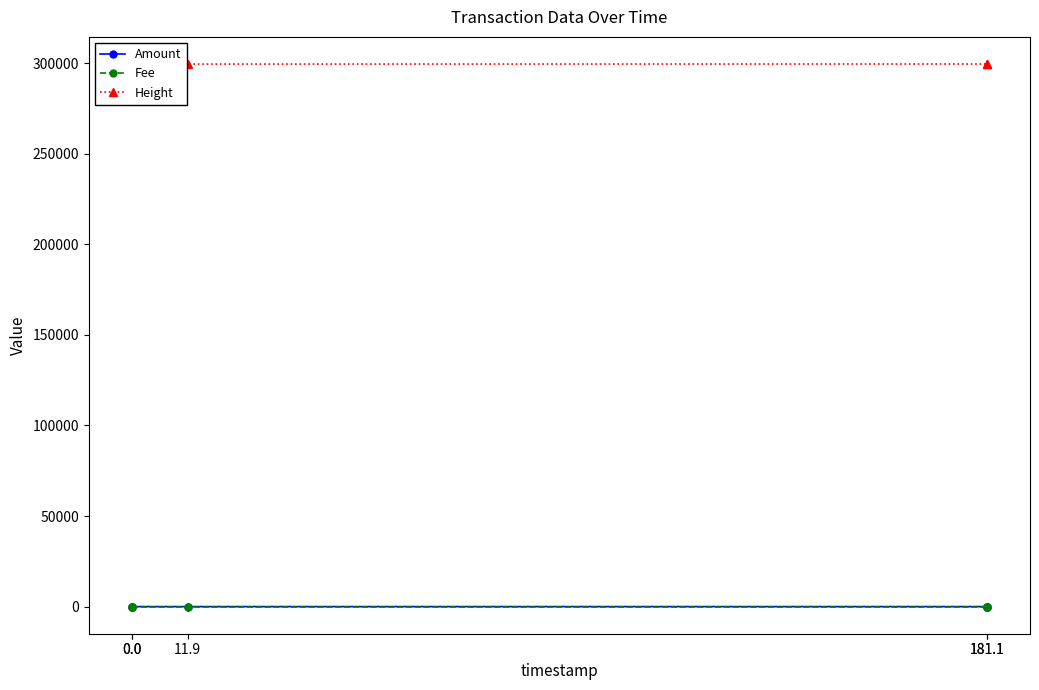

True or false: Fee has a value of 1 at 181.1.

True